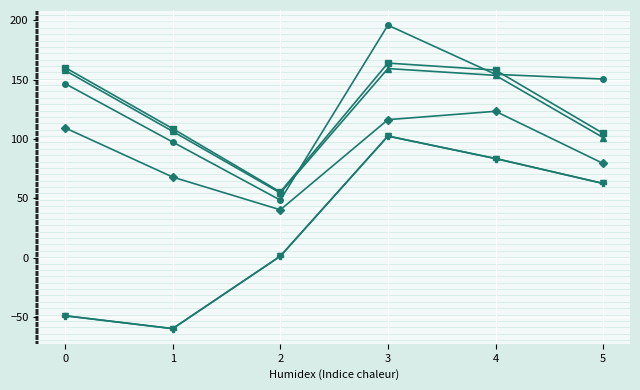

What is the greatest value displayed?

195.9